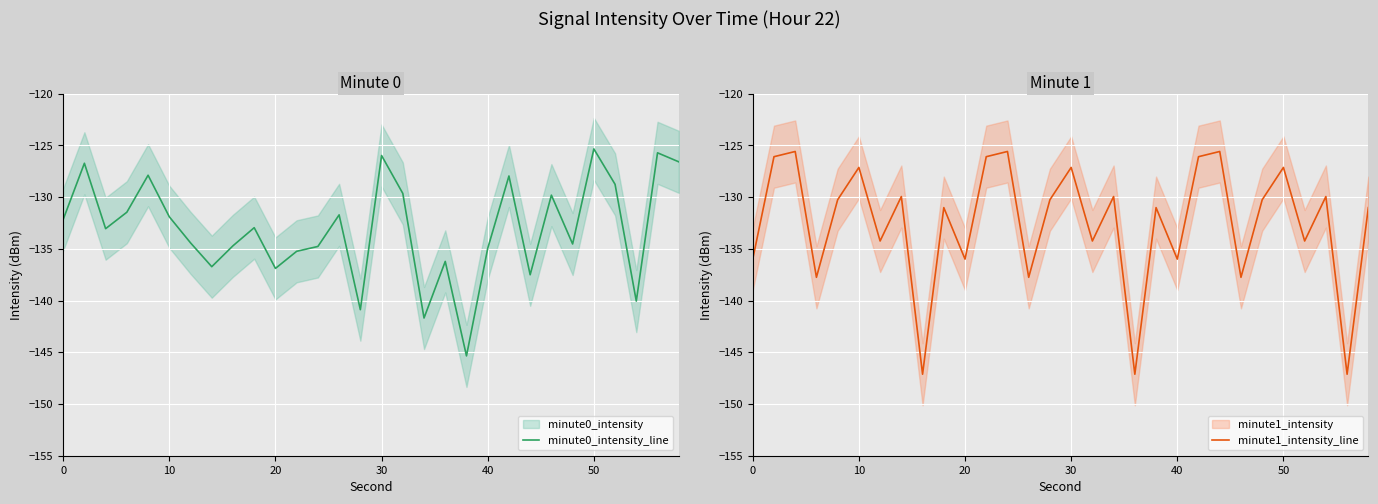

How many data points does each series have?

30